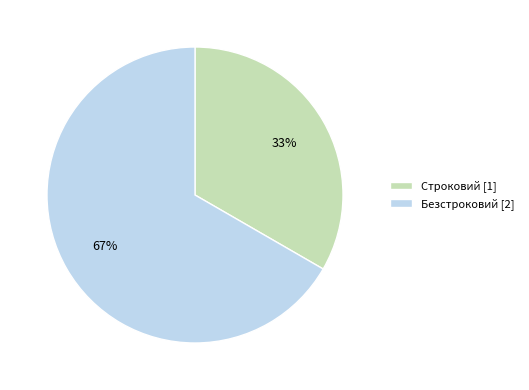

What is the ratio of the value at Строковий to the value at Безстроковий?

0.5